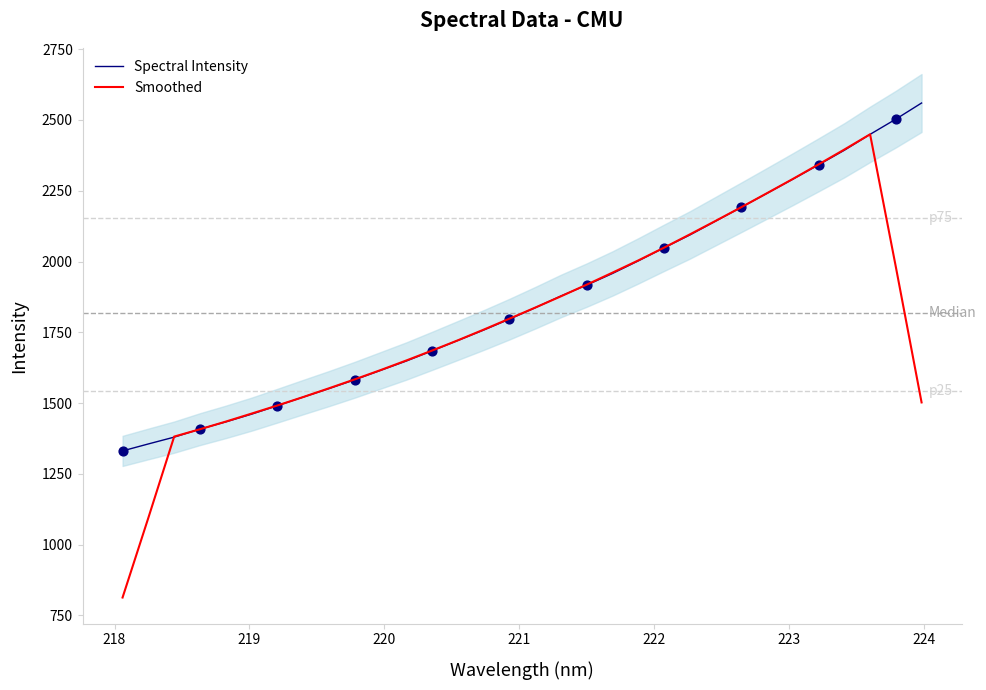

What is the highest value of the Spectral Intensity series?

2559.8